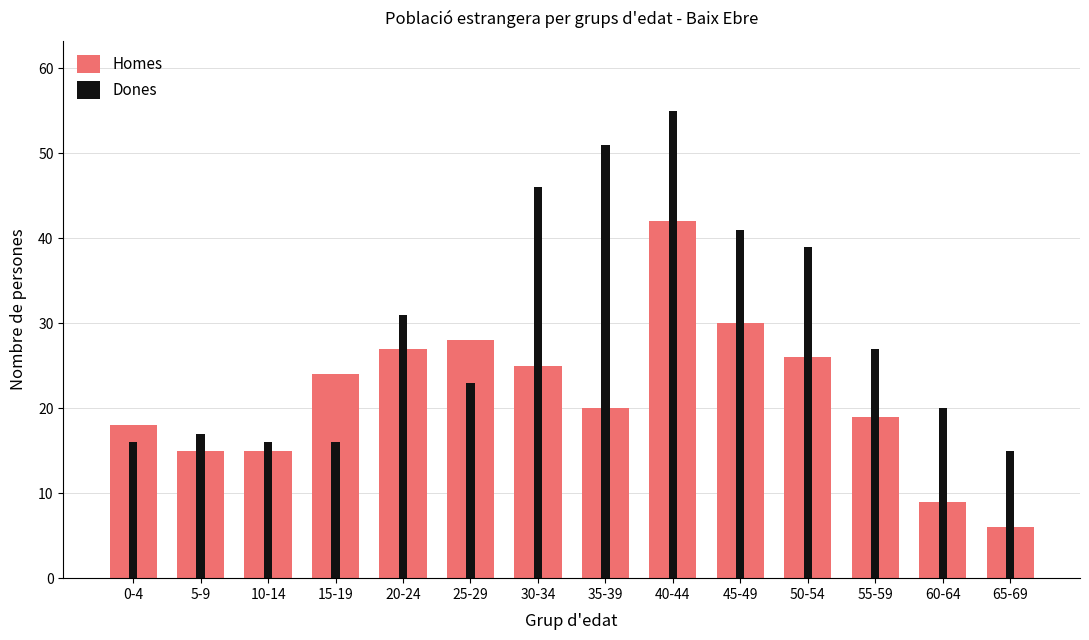

How many bars are there in each group?

2